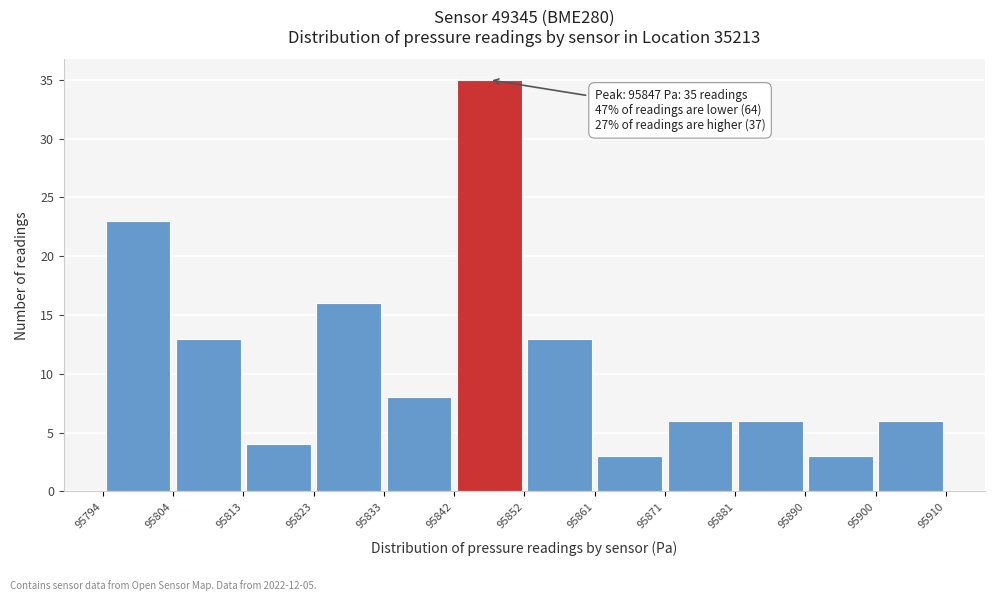

Which range on the x-axis has the tallest bar?

95842 to 95852